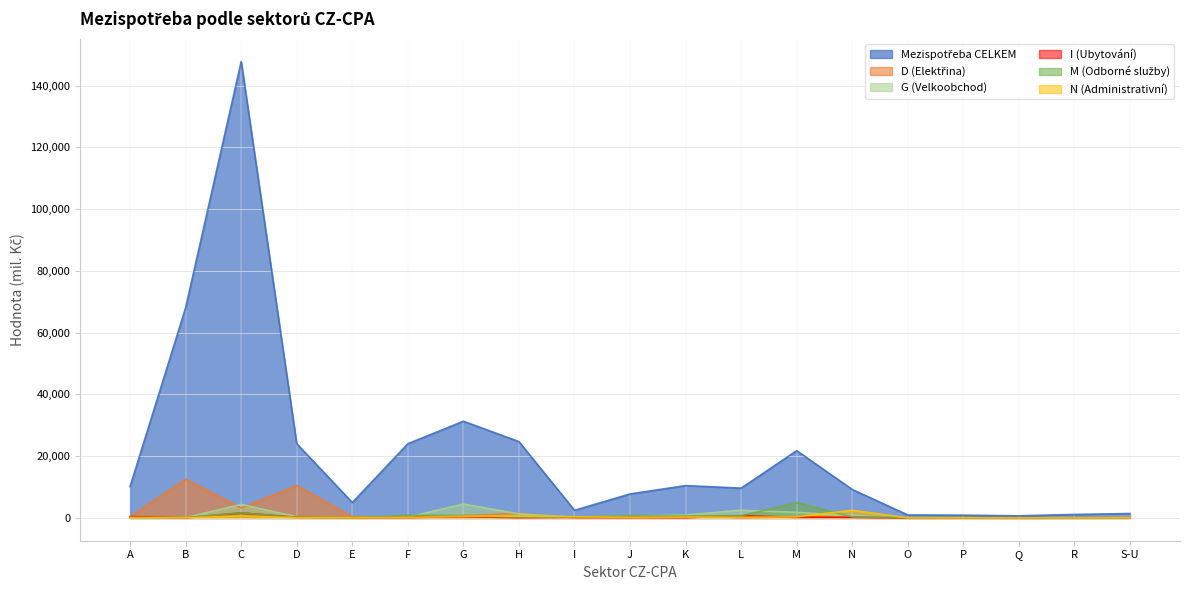

Rank the series by their maximum value, from highest to lowest.

Mezispotřeba CELKEM, D (Elektřina), M (Odborné služby), G (Velkoobchod), N (Administrativní), I (Ubytování)